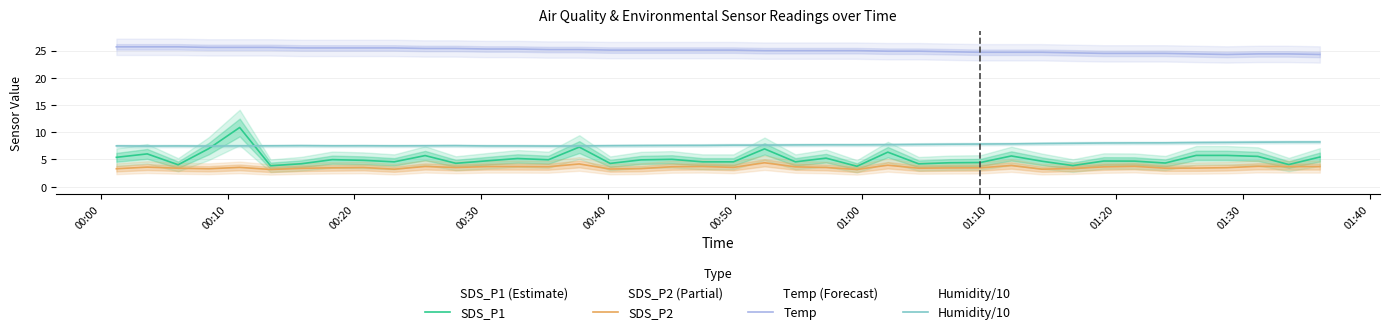

Reading left to right, what are all the values shown in this chart?

SDS_P1: 5.4	6.0	4.0	7.0	10.9	3.9	4.2	5.0	4.8	4.6	5.7	4.3	4.8	5.2	5.0	7.3	4.3	4.9	5.0	4.6	4.6	7.0	4.6	5.2	3.8	6.3	4.2	4.4	4.5	5.7	4.7	3.9	4.7	4.7	4.3	5.8	5.8	5.6	4.1	5.5
SDS_P2: 3.3	3.6	3.4	3.3	3.5	3.2	3.4	3.5	3.5	3.2	3.7	3.5	3.7	3.7	3.7	4.2	3.2	3.3	3.7	3.7	3.5	4.4	3.6	3.5	3.2	4.0	3.4	3.5	3.5	3.9	3.2	3.4	3.6	3.8	3.4	3.4	3.5	3.8	3.7	3.7
Temp: 25.7	25.7	25.7	25.6	25.6	25.6	25.5	25.5	25.5	25.5	25.4	25.4	25.3	25.3	25.2	25.2	25.1	25.1	25.1	25.1	25.1	25.0	25.0	25.0	25.0	24.9	24.9	24.8	24.7	24.7	24.7	24.6	24.5	24.5	24.5	24.4	24.3	24.4	24.4	24.3
Humidity/10: 7.5	7.5	7.5	7.5	7.5	7.5	7.5	7.5	7.5	7.5	7.5	7.5	7.5	7.5	7.5	7.5	7.5	7.6	7.6	7.6	7.6	7.6	7.7	7.7	7.7	7.7	7.8	7.8	7.8	7.9	7.9	8.0	8.0	8.1	8.1	8.1	8.1	8.2	8.2	8.2